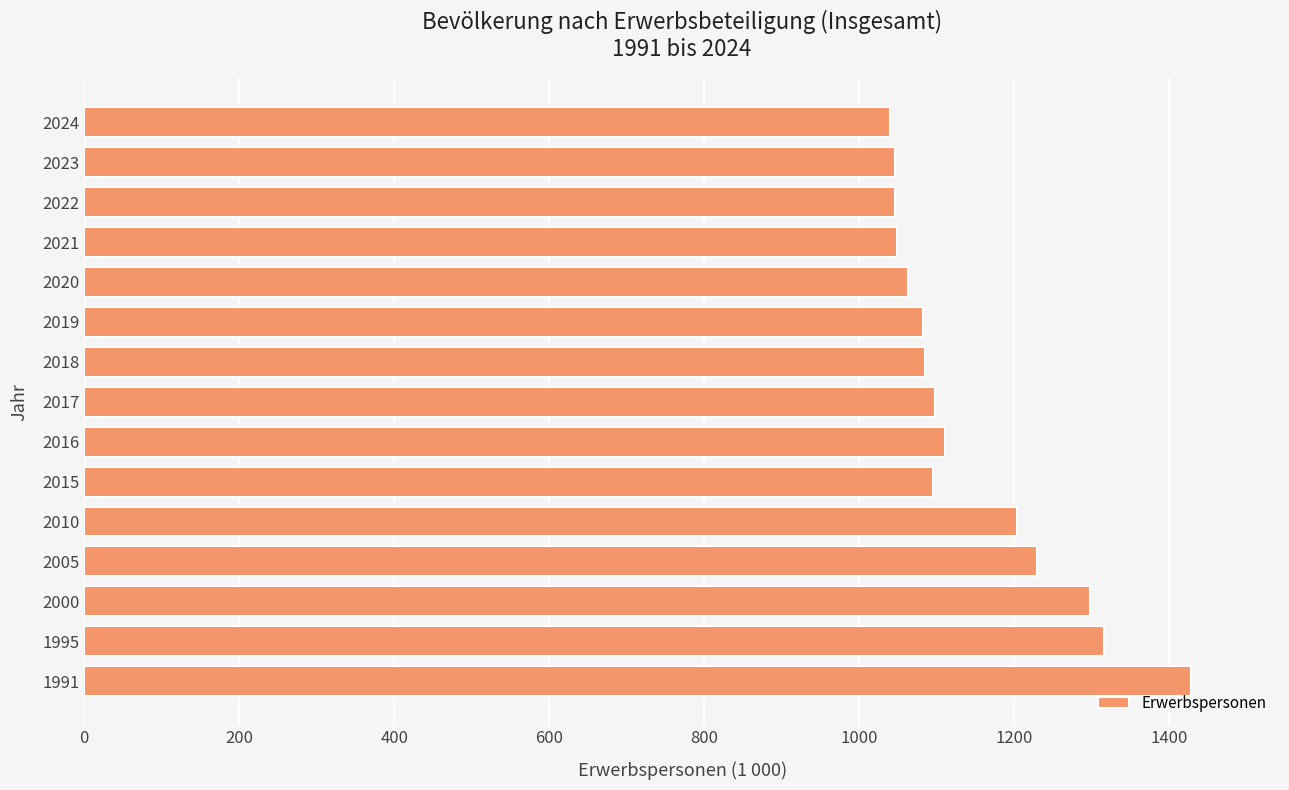

Which has a higher value, 2017 or 2023?

2017